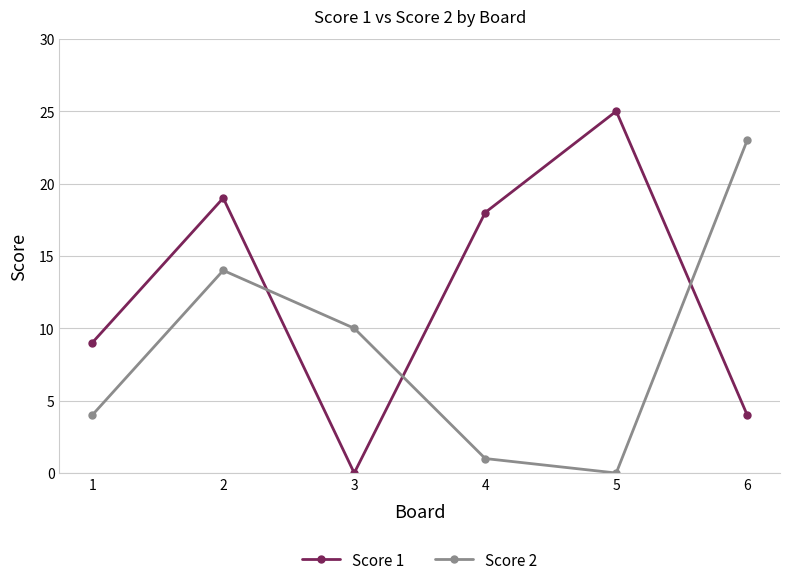

What is the difference between the Score 2 values at 6 and 2?

9